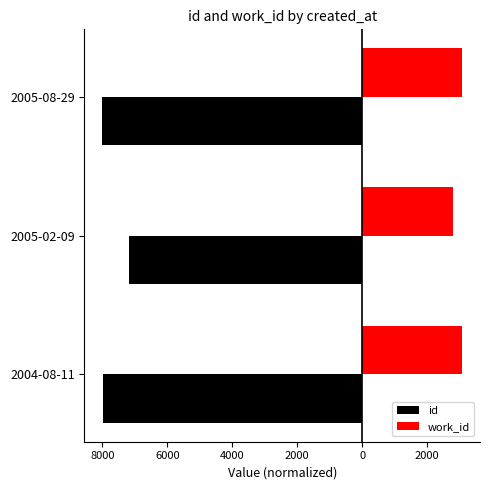

What is the value of the work_id bar at the 2nd from the left?

2793.0